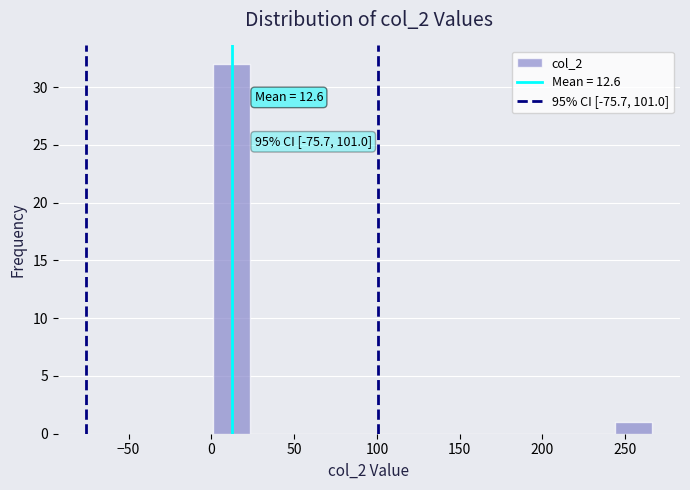

Which range on the x-axis has the tallest bar?

0 to 25